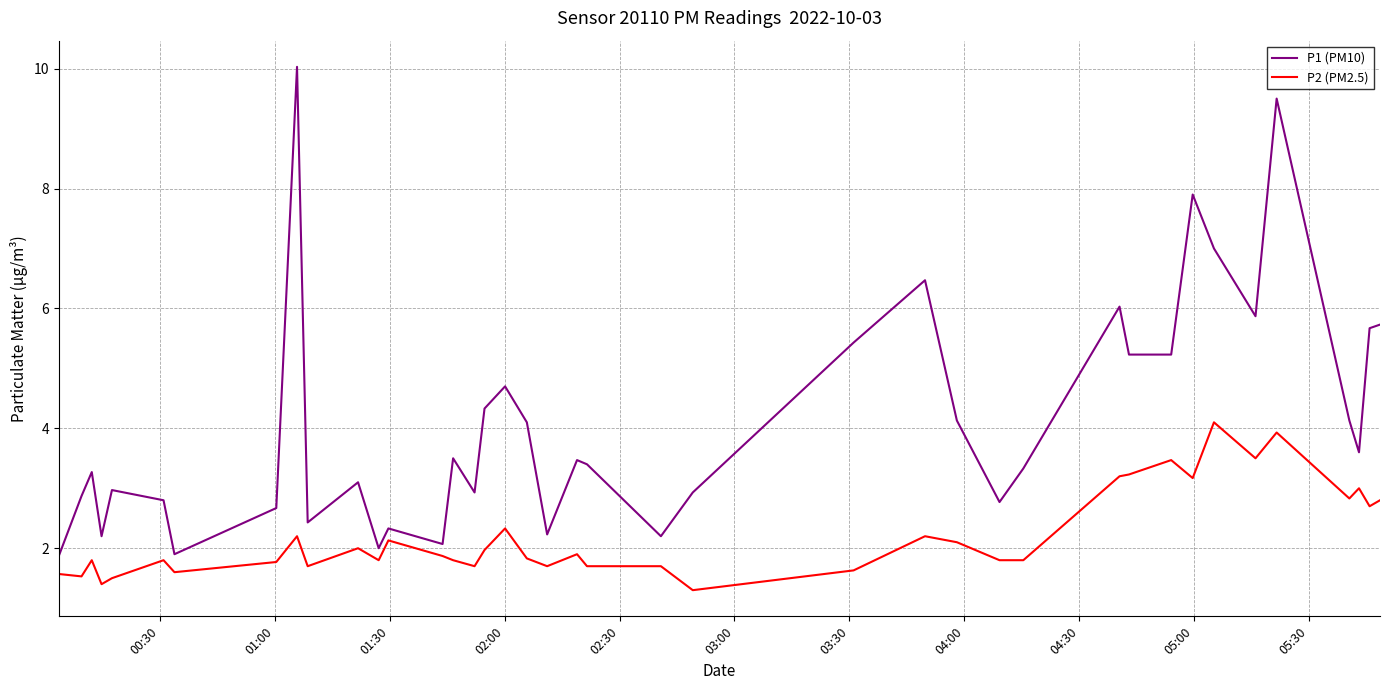

What is the average value of the P1 (PM10) series?

4.1